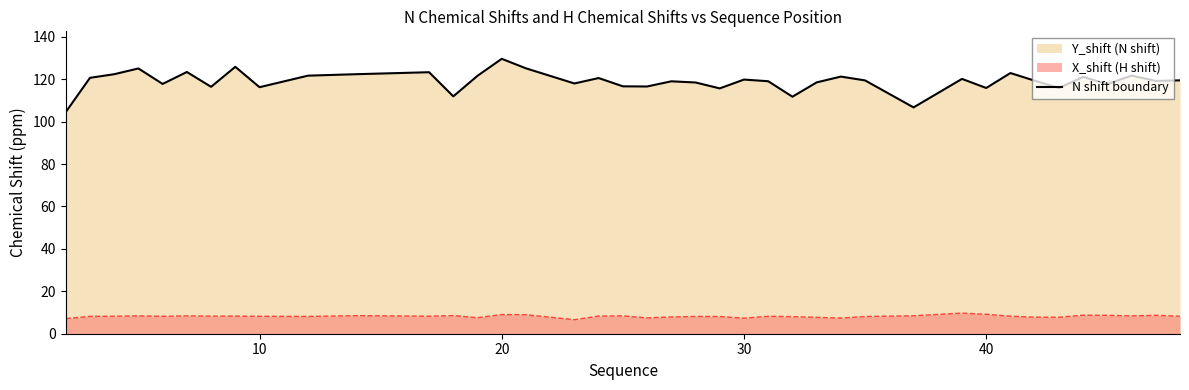

How many points are lower than both their immediate neighbors (excluding endpoints)?

13